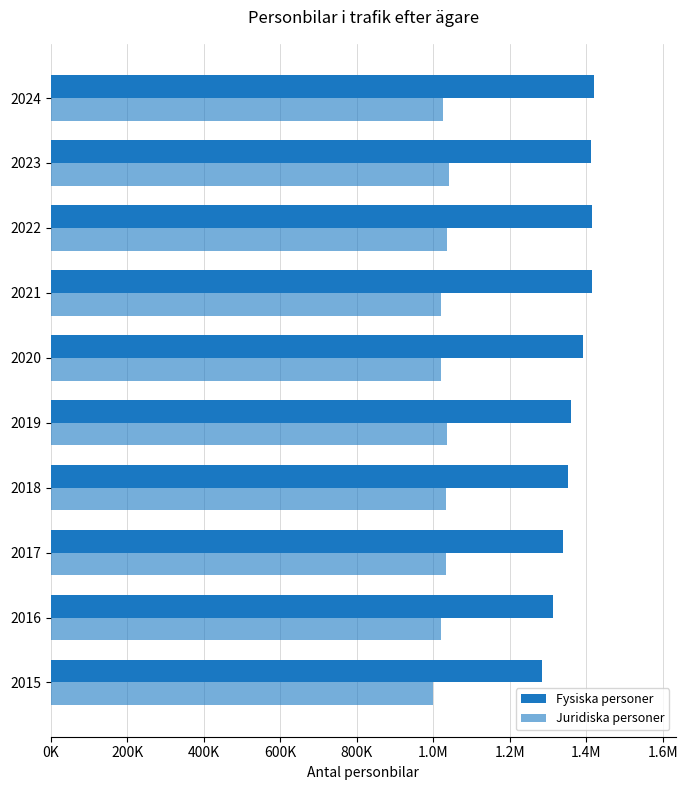

Which series has the largest total across all categories?

Fysiska personer